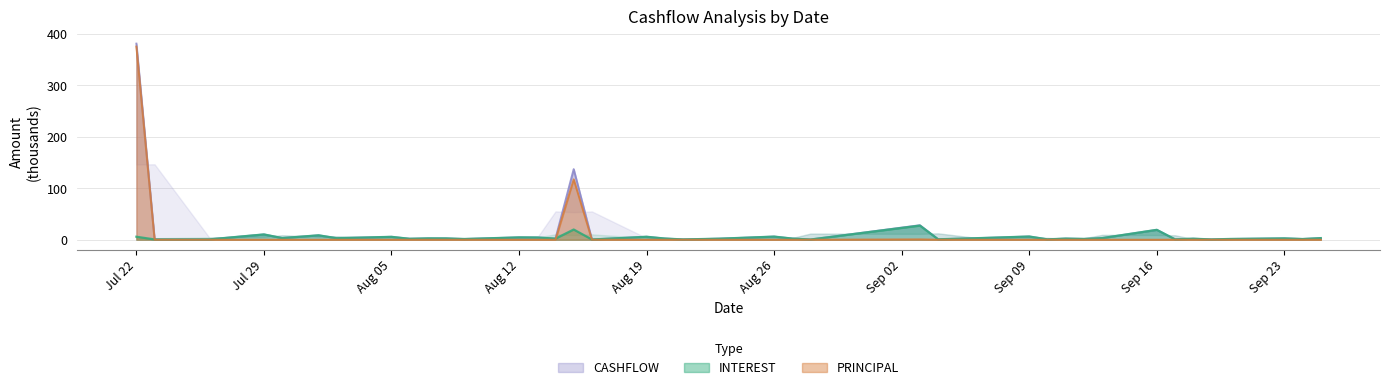

What is the maximum value for INTEREST?

27.5